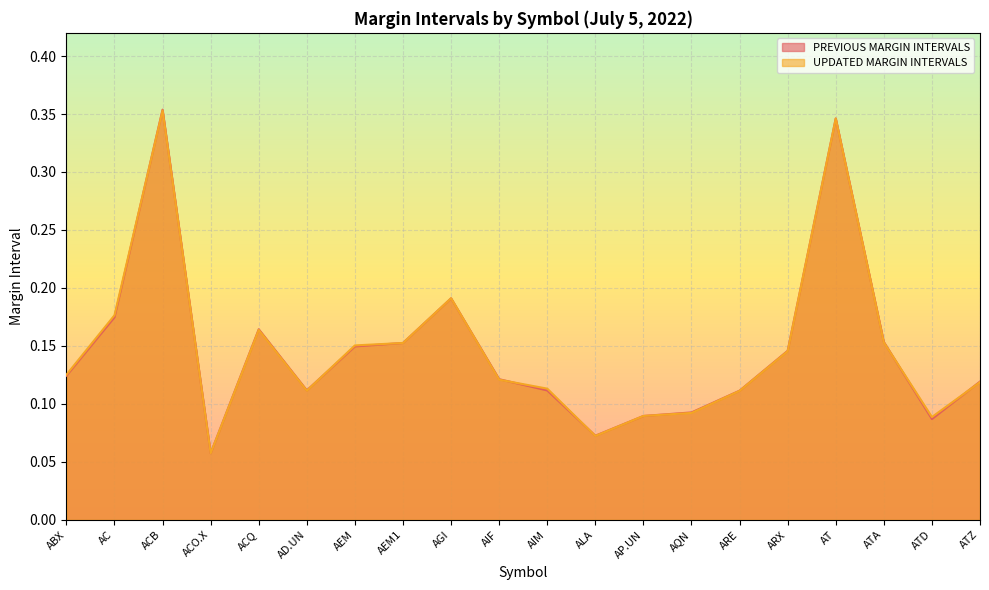

Read the UPDATED MARGIN INTERVALS value at AC.

0.2